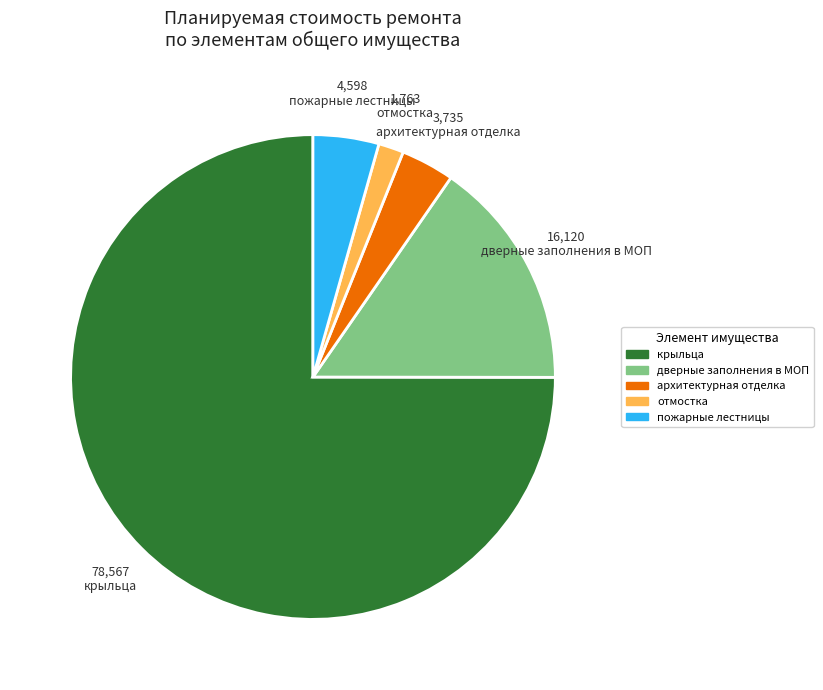

The пожарные лестницы slice represents 4% of the pie. True or false?

True